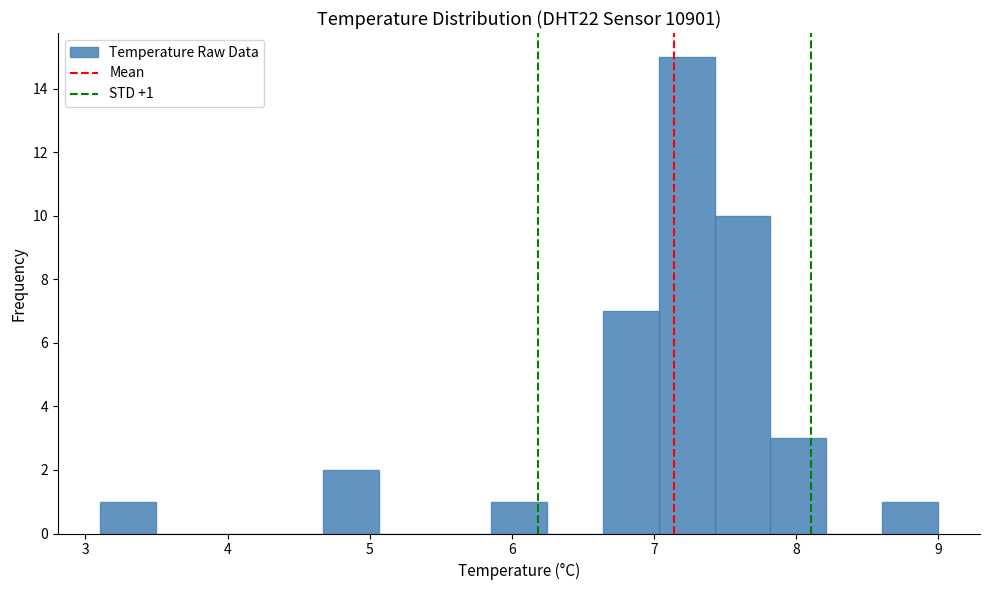

Read against the x-axis, roughly where is the centre of the tallest bar?

7.2